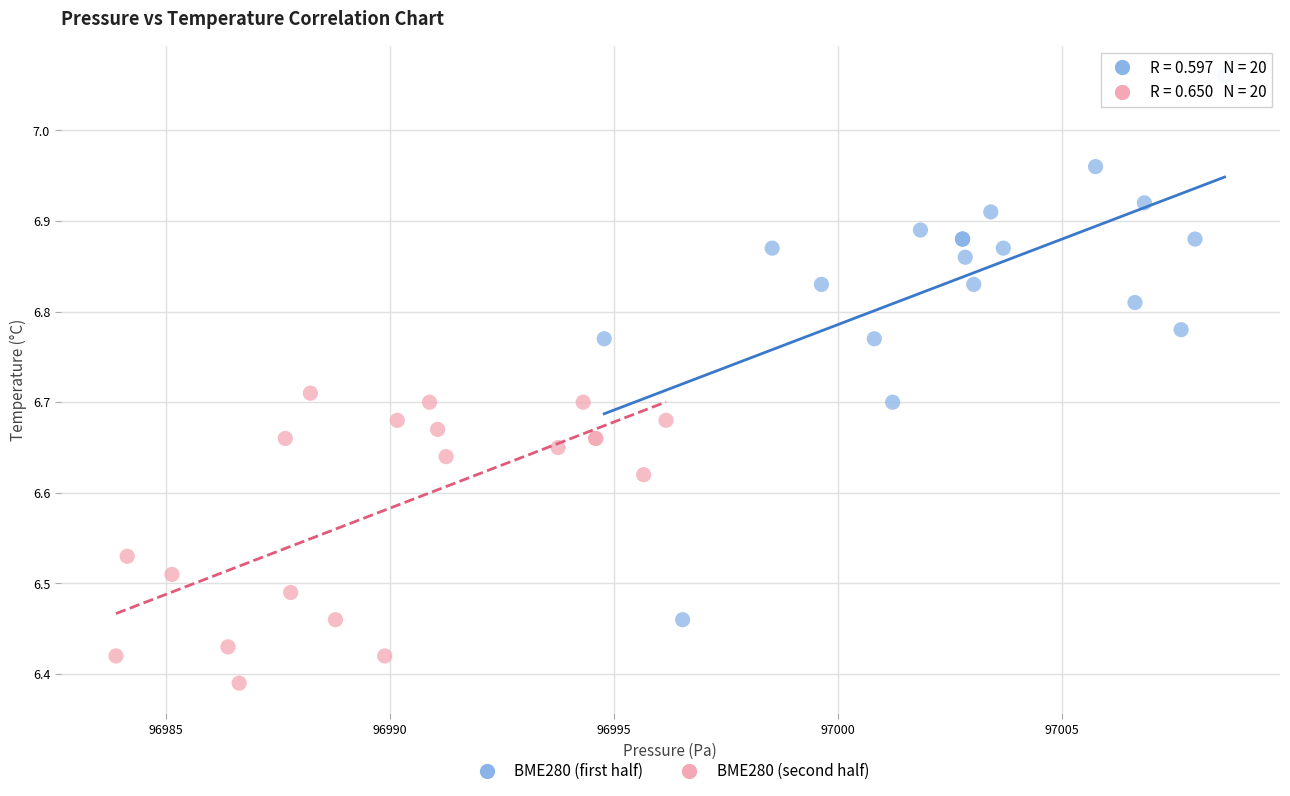

Which series has the widest spread of Y values?

BME280 (first half)